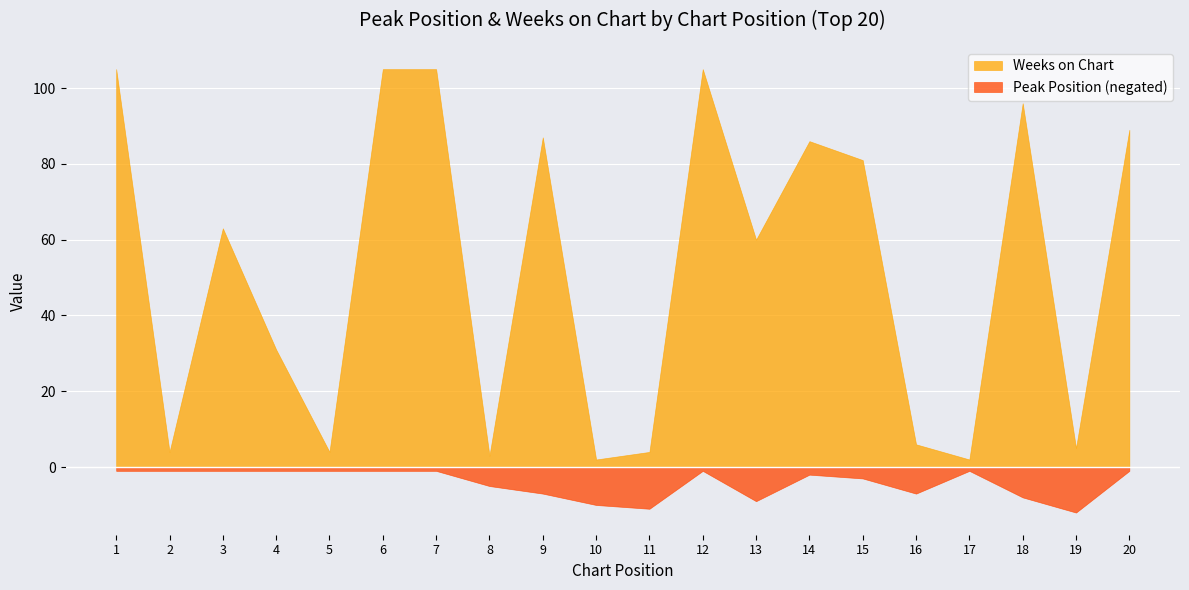

What is the maximum value for Weeks on Chart?

105